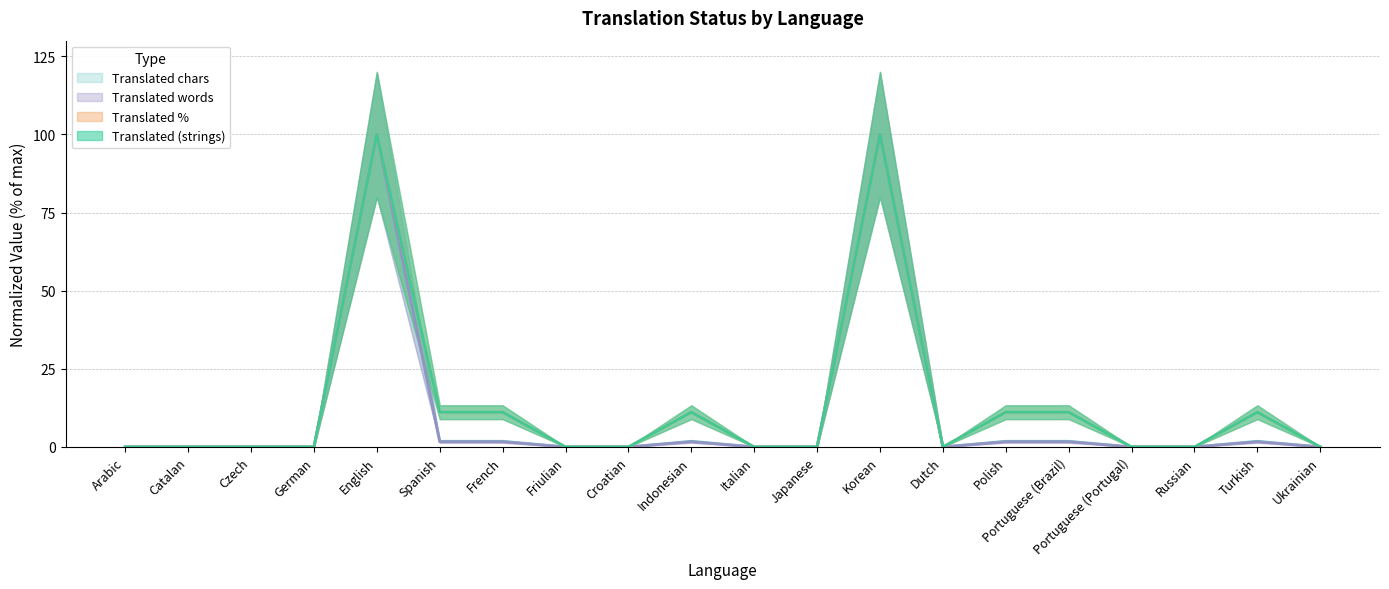

Reading left to right, what are all the values shown in this chart?

translated: Arabic=0.0	Catalan=0.0	Czech=0.0	German=0.0	English=100.0	Spanish=11.1	French=11.1	Friulian=0.0	Croatian=0.0	Indonesian=11.1	Italian=0.0	Japanese=0.0	Korean=100.0	Dutch=0.0	Polish=11.1	Portuguese (Brazil)=11.1	Portuguese (Portugal)=0.0	Russian=0.0	Turkish=11.1	Ukrainian=0.0
translated_percent: Arabic=0.0	Catalan=0.0	Czech=0.0	German=0.0	English=100.0	Spanish=11.1	French=11.1	Friulian=0.0	Croatian=0.0	Indonesian=11.1	Italian=0.0	Japanese=0.0	Korean=100.0	Dutch=0.0	Polish=11.1	Portuguese (Brazil)=11.1	Portuguese (Portugal)=0.0	Russian=0.0	Turkish=11.1	Ukrainian=0.0
translated_words: Arabic=0.0	Catalan=0.0	Czech=0.0	German=0.0	English=100.0	Spanish=1.6	French=1.6	Friulian=0.0	Croatian=0.0	Indonesian=1.6	Italian=0.0	Japanese=0.0	Korean=100.0	Dutch=0.0	Polish=1.6	Portuguese (Brazil)=1.6	Portuguese (Portugal)=0.0	Russian=0.0	Turkish=1.6	Ukrainian=0.0
translated_chars: Arabic=0.0	Catalan=0.0	Czech=0.0	German=0.0	English=100.0	Spanish=1.8	French=1.8	Friulian=0.0	Croatian=0.0	Indonesian=1.8	Italian=0.0	Japanese=0.0	Korean=100.0	Dutch=0.0	Polish=1.8	Portuguese (Brazil)=1.8	Portuguese (Portugal)=0.0	Russian=0.0	Turkish=1.8	Ukrainian=0.0